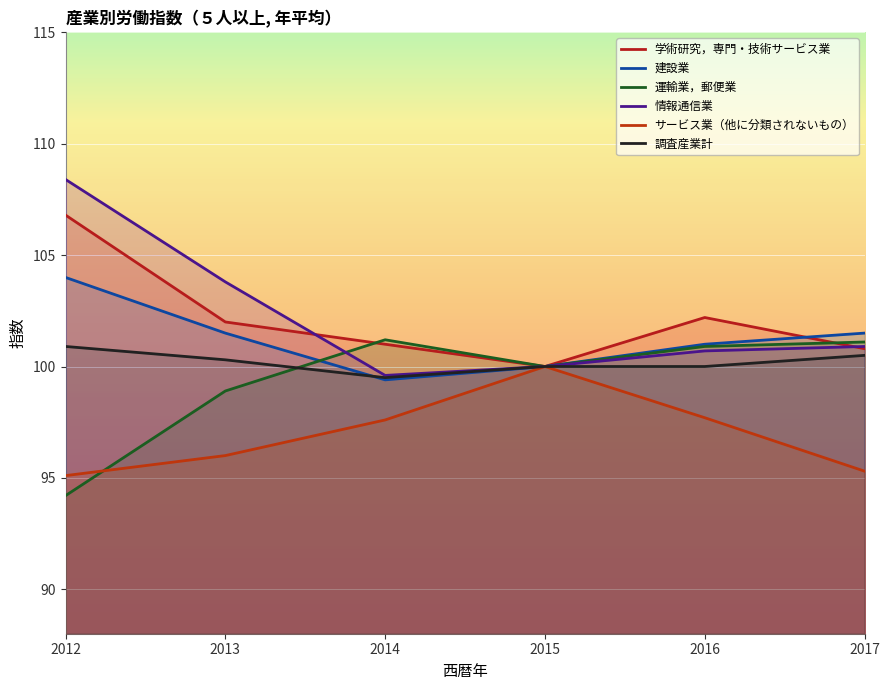

How many 建設業 values are between 100 and 101?

2